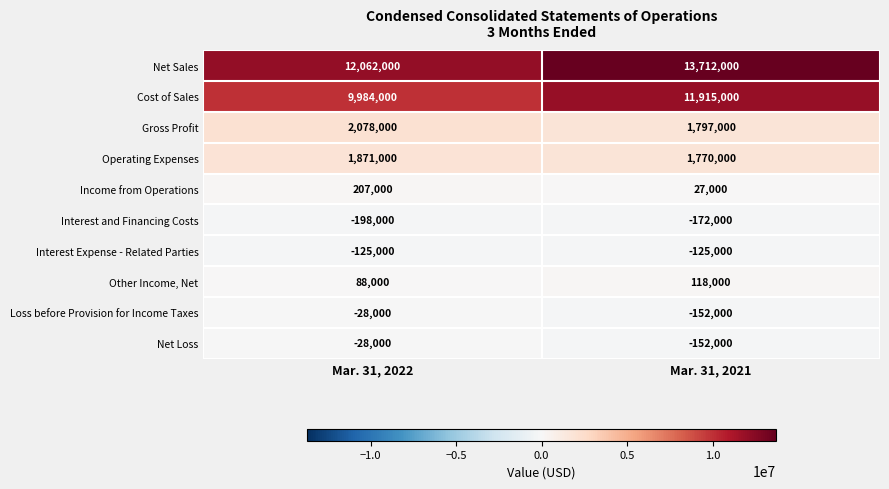

What is the average value of the Interest and Financing Costs series?

-185000